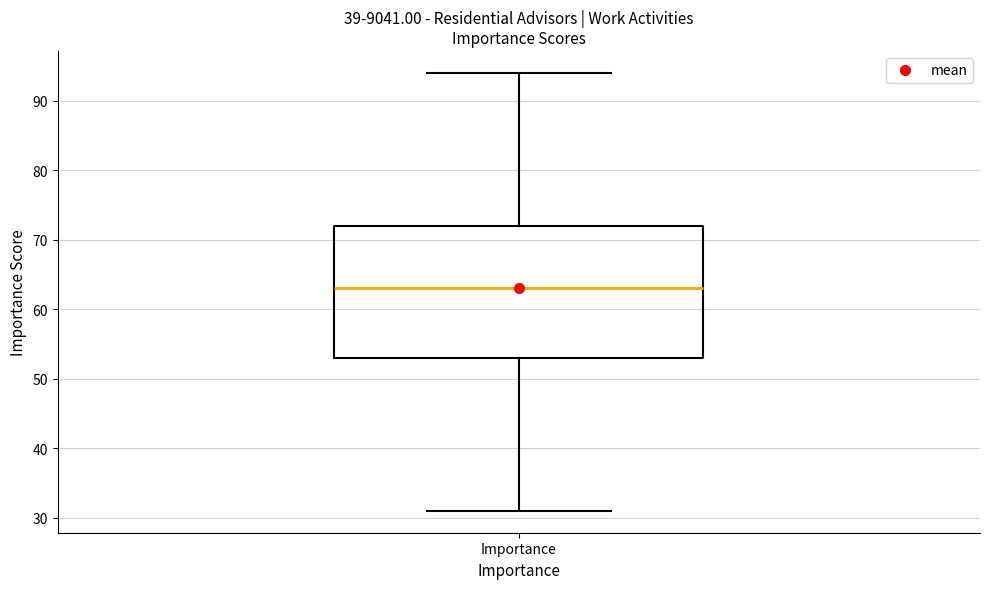

Where is the upper edge of the box for Importance on the y-axis? The values are not printed on the chart, so give them approximately, as read against the axis.

72